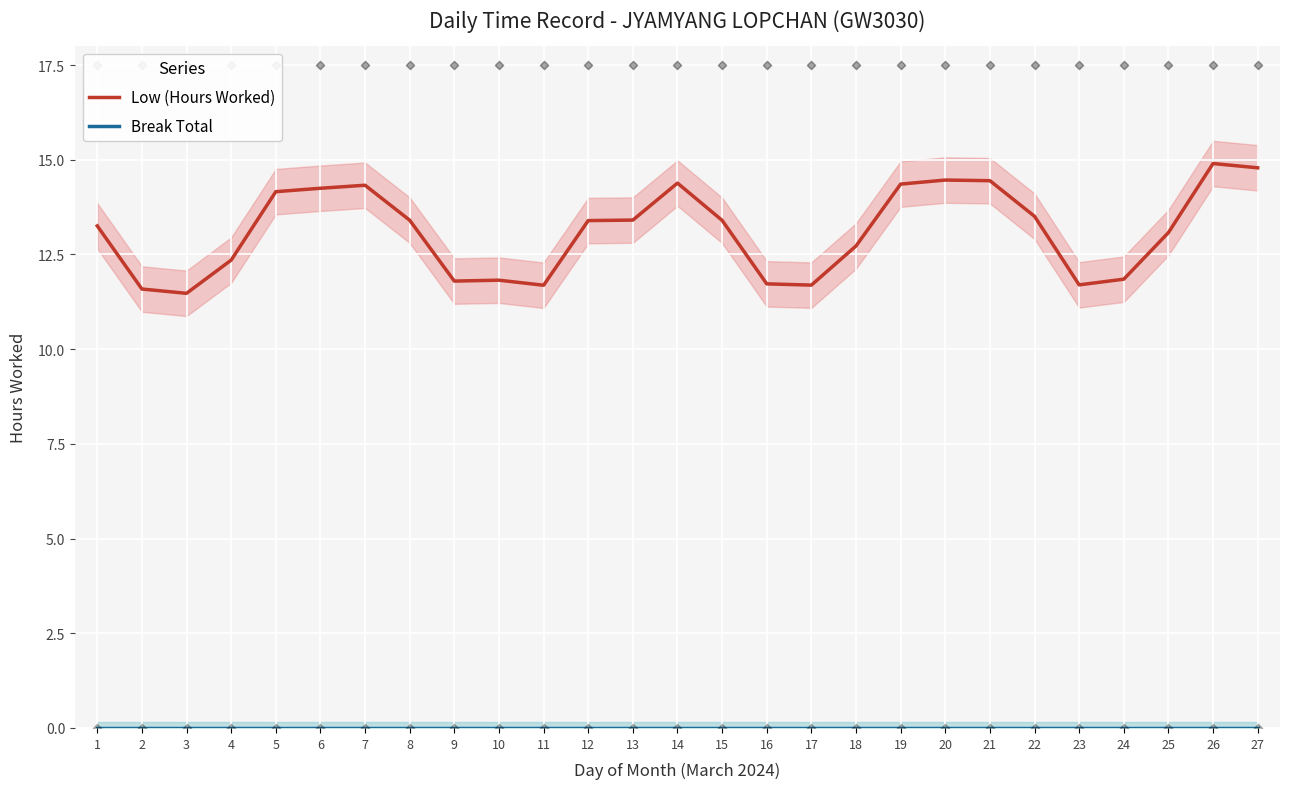

Which series reaches the maximum Y coordinate?

Low (Hours Worked)